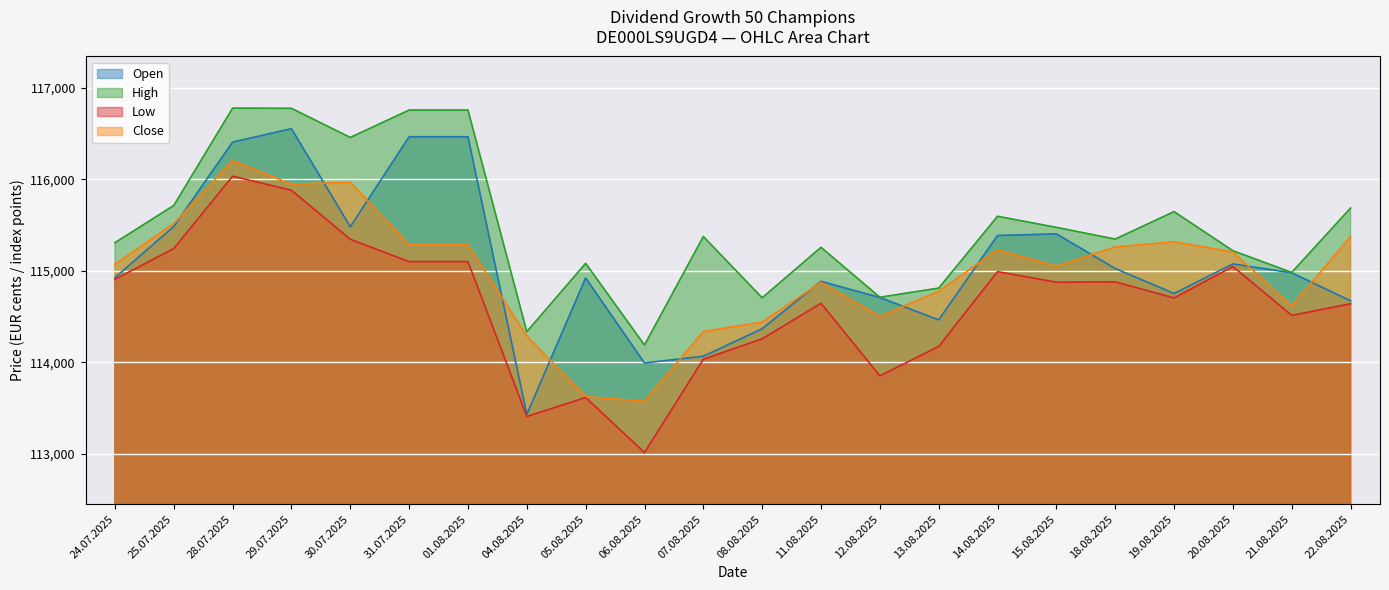

True or false: Close has more than 0 interior local peaks.

True